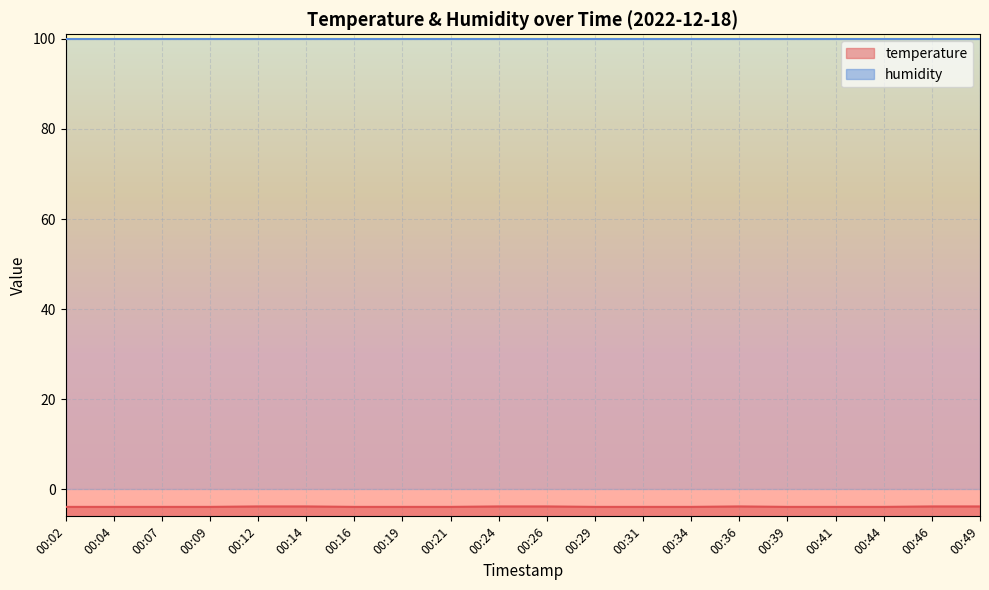

Does the chart display data point markers on the line(s)?

No